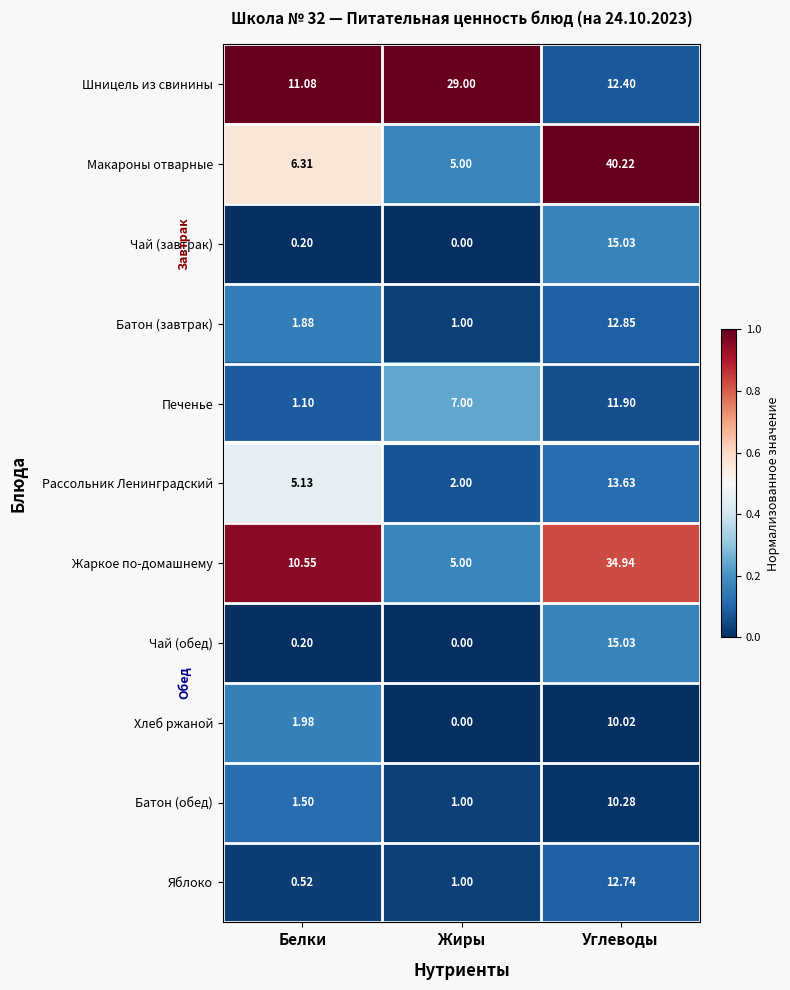

At how many categories does at least one series exceed 0?

3